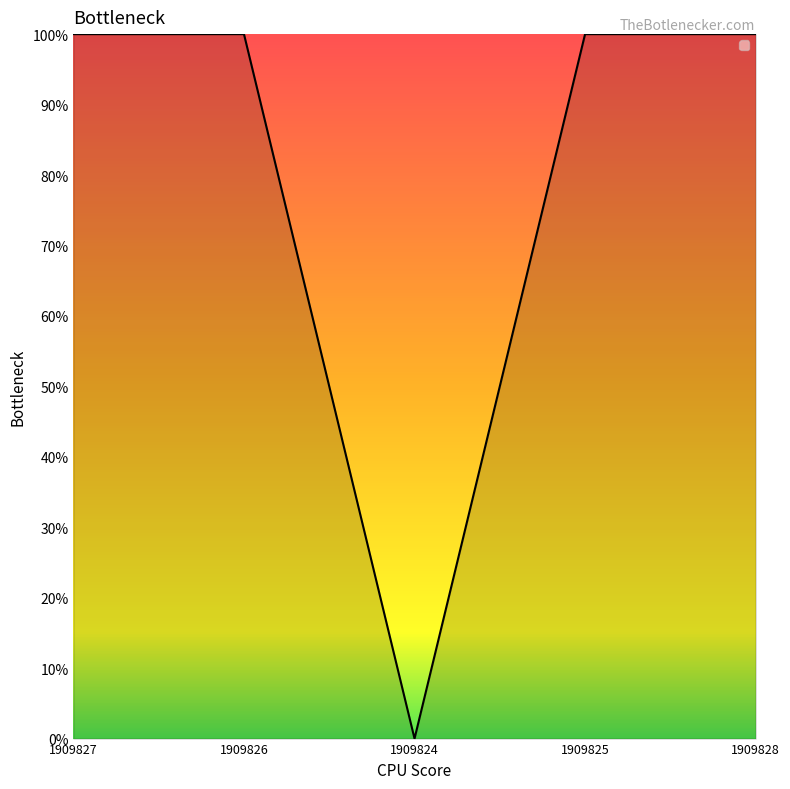

The chart shows a value of 0 at 1909824. True or false?

True